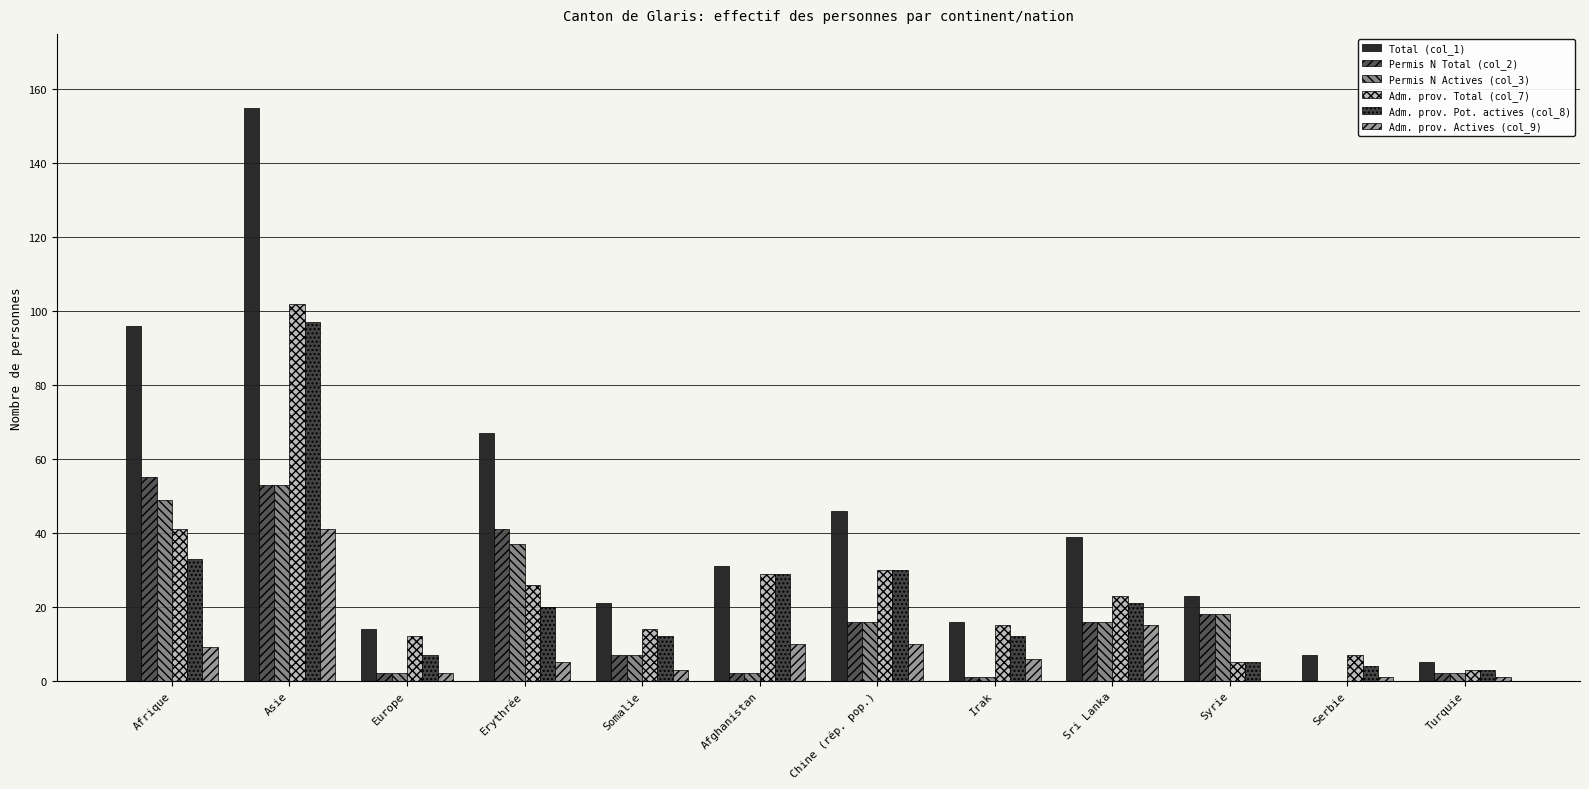

List the labels in order of Total (col_1) value, smallest first.

Turquie, Serbie, Europe, Irak, Somalie, Syrie, Afghanistan, Sri Lanka, Chine (rép. pop.), Erythrée, Afrique, Asie